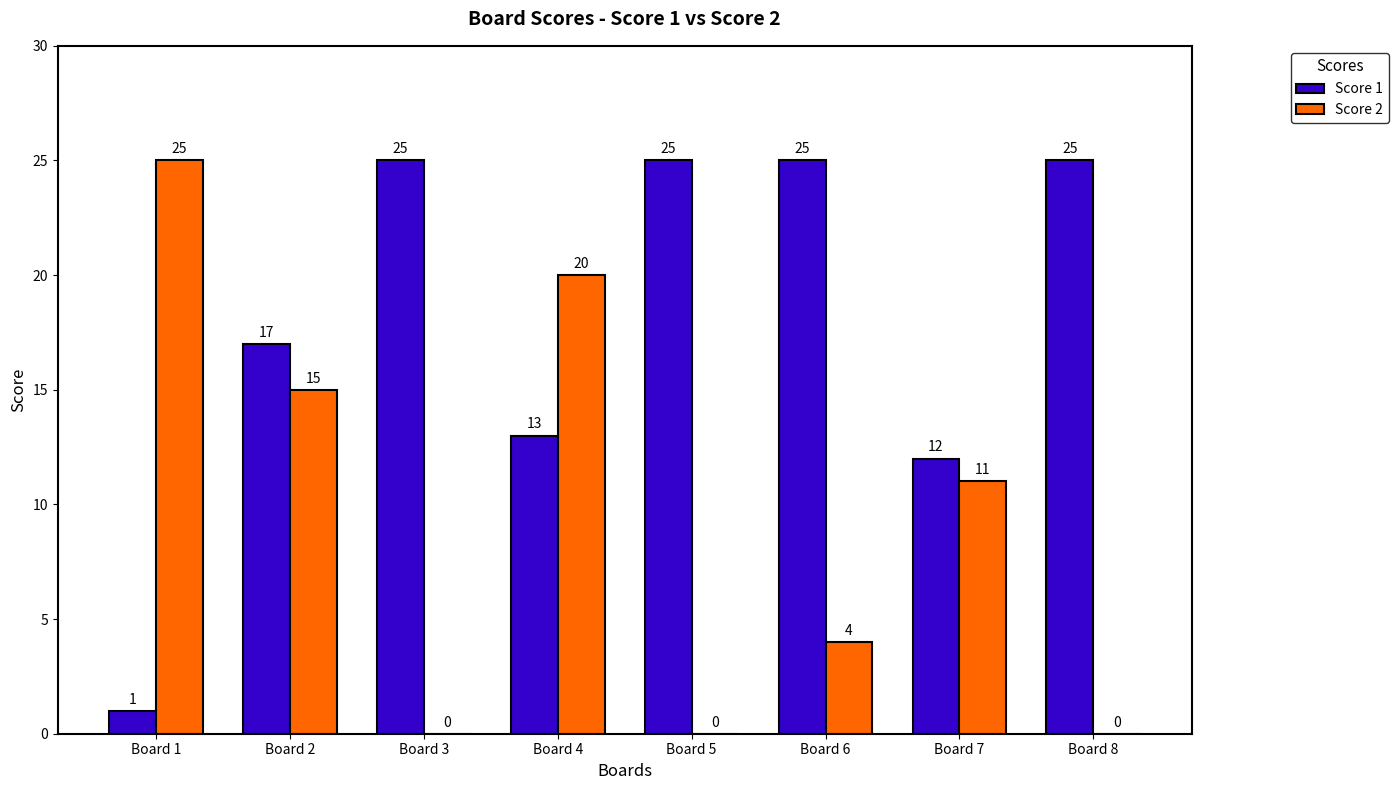

How many groups of bars are there?

8